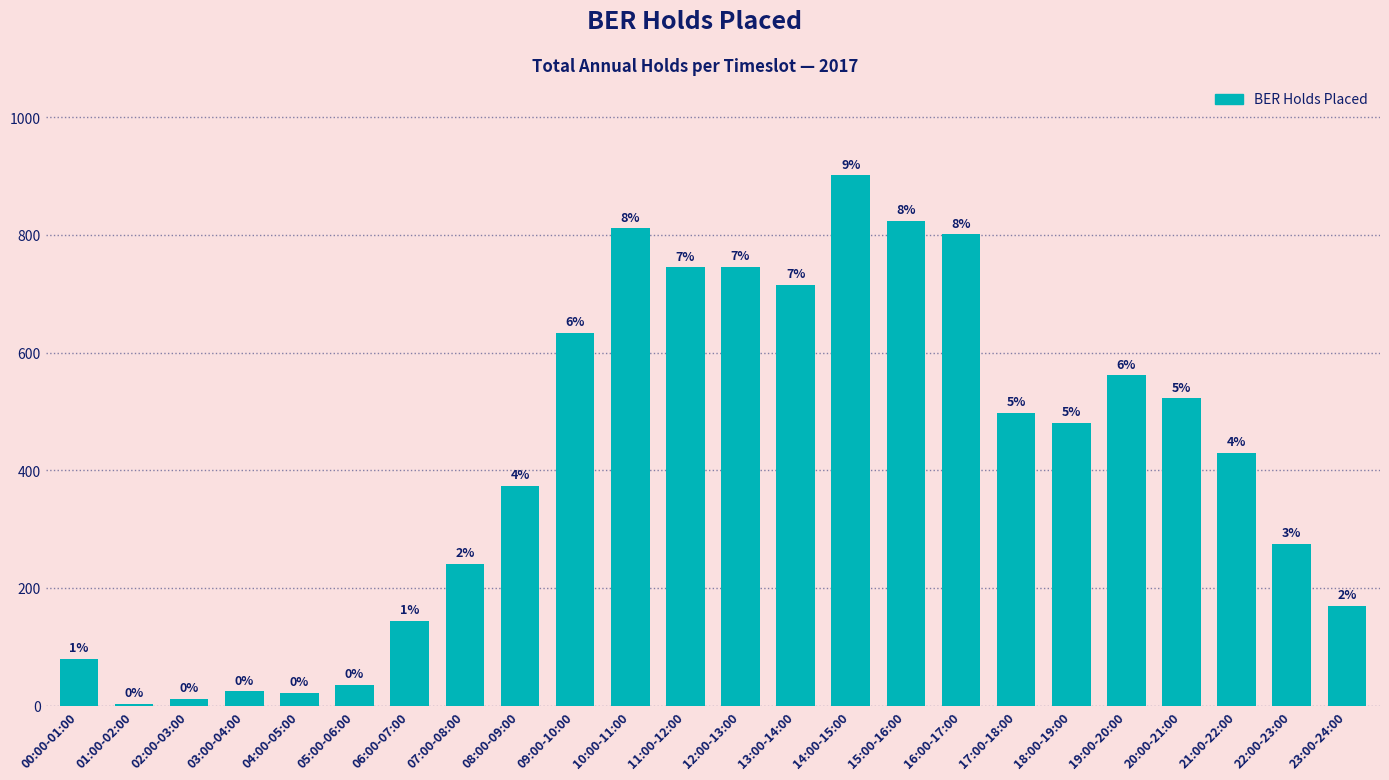

Are the bars horizontal?

No